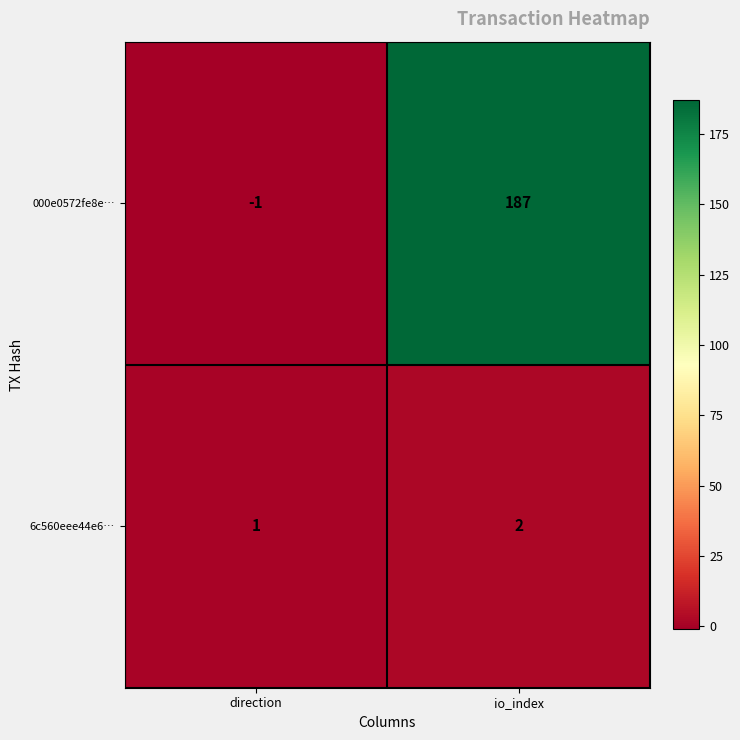

At direction, list the series in order from smallest to largest.

000e0572fe8e…, 6c560eee44e6…